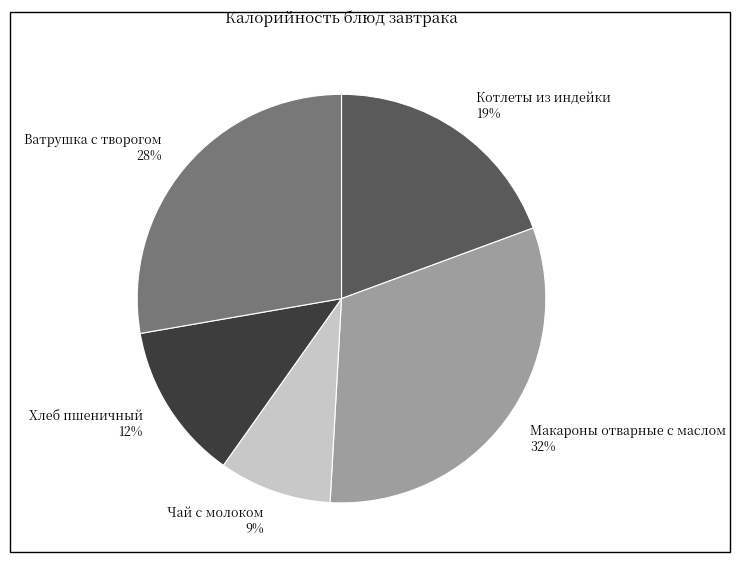

To the nearest percent, what is the difference between the largest and smallest slice percentages?

23%